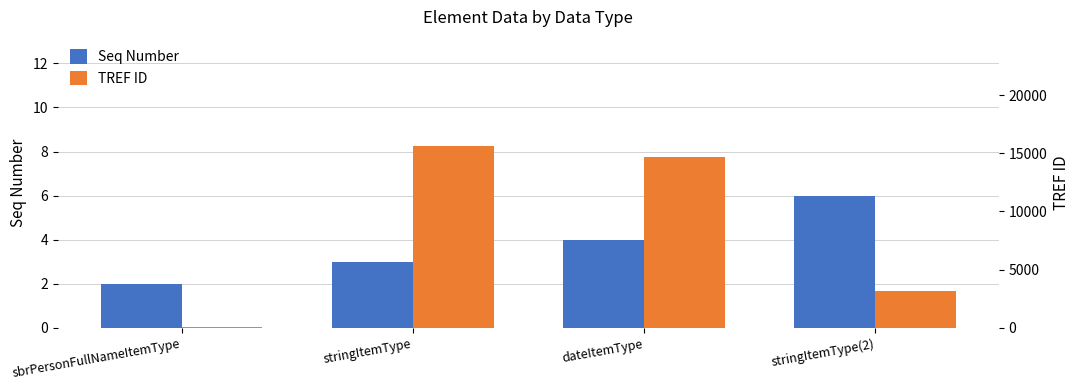

What are all the series names shown in the legend?

Seq Number, TREF ID